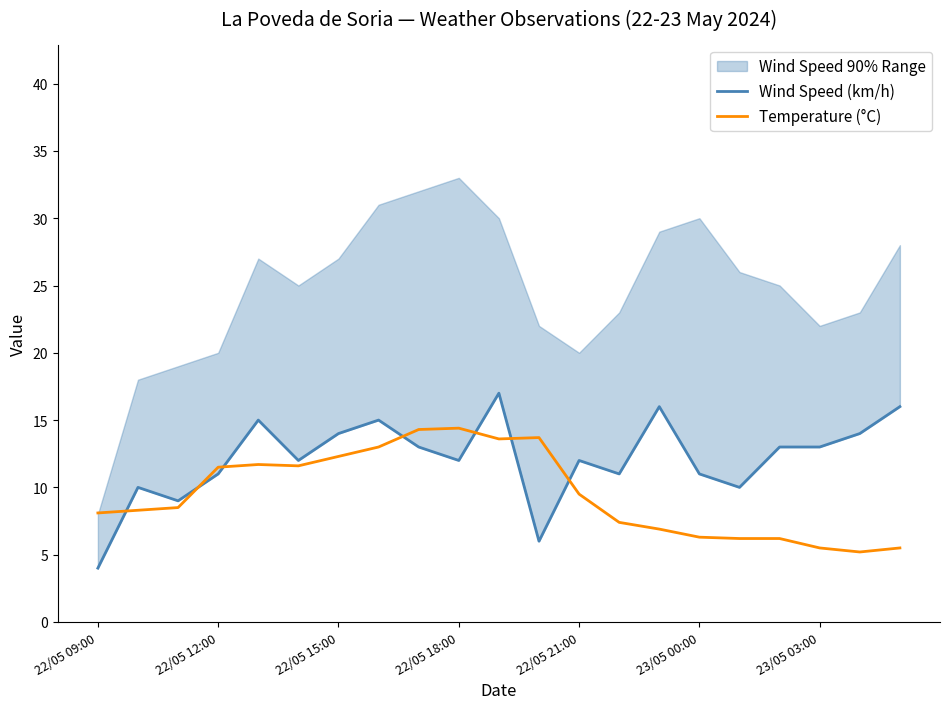

Reading right to left, list all the values displayed in this chart.

Wind Speed (km/h): 16.0	14.0	13.0	13.0	10.0	11.0	16.0	11.0	12.0	6.0	17.0	12.0	13.0	15.0	14.0	12.0	15.0	11.0	9.0	10.0	4.0
Temperature (°C): 5.5	5.2	5.5	6.2	6.2	6.3	6.9	7.4	9.5	13.7	13.6	14.4	14.3	13.0	12.3	11.6	11.7	11.5	8.5	8.3	8.1